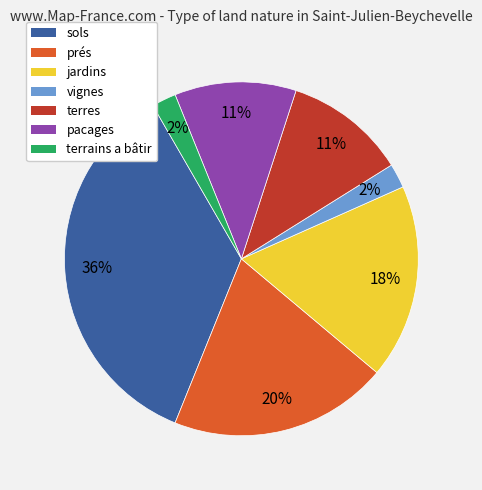

To the nearest percent, what is the average slice percentage?

14%